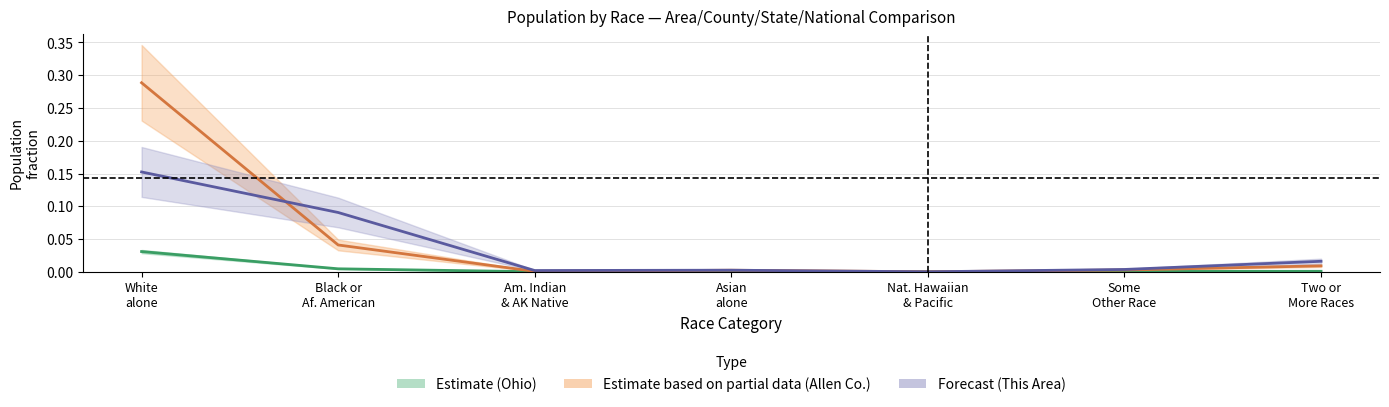

True or false: Allen County and This Area cross at least once.

True